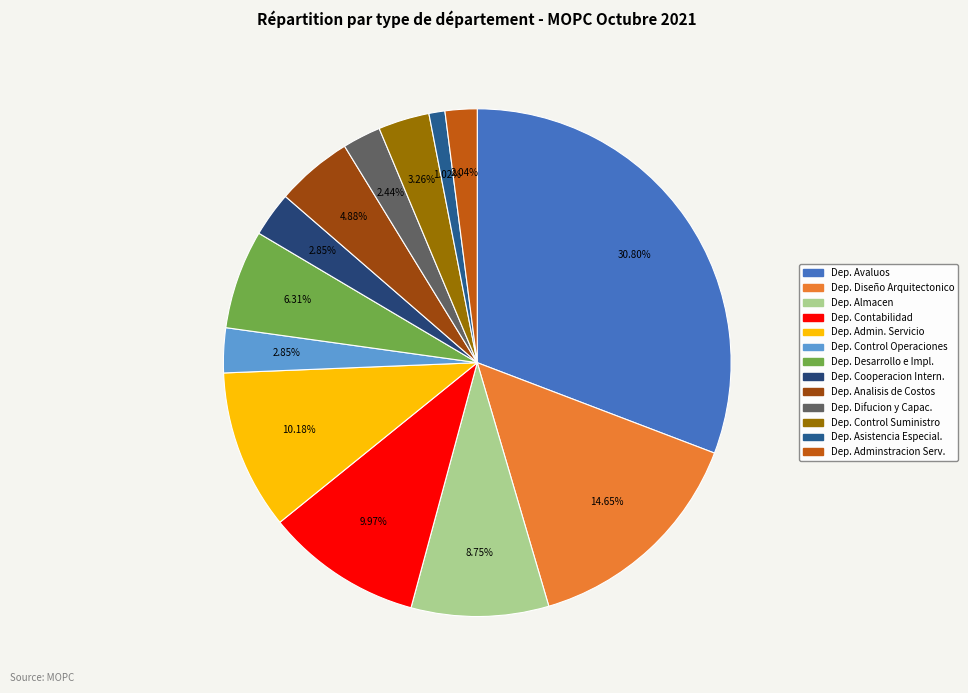

Which slice is the smallest?

DEPARTAMENTO DE ASISTENCIA ESPECIALIZADA